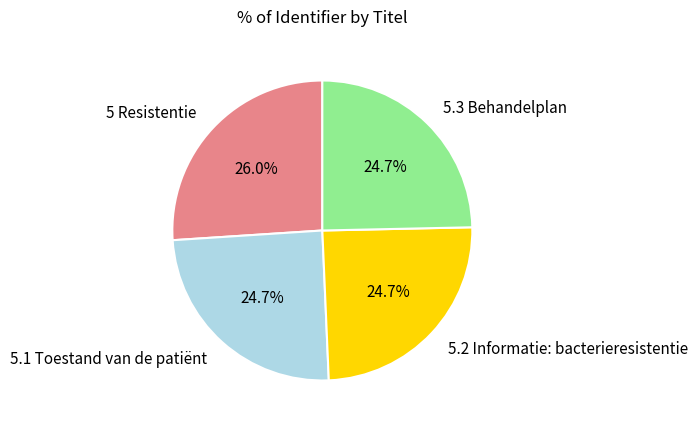

Count the number of slices in the pie.

4